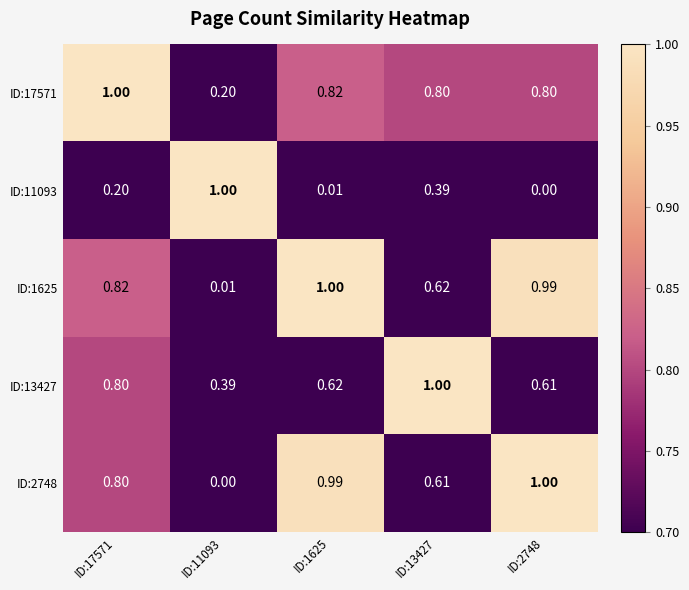

How many values in the ID:2748 series exceed 0?

4